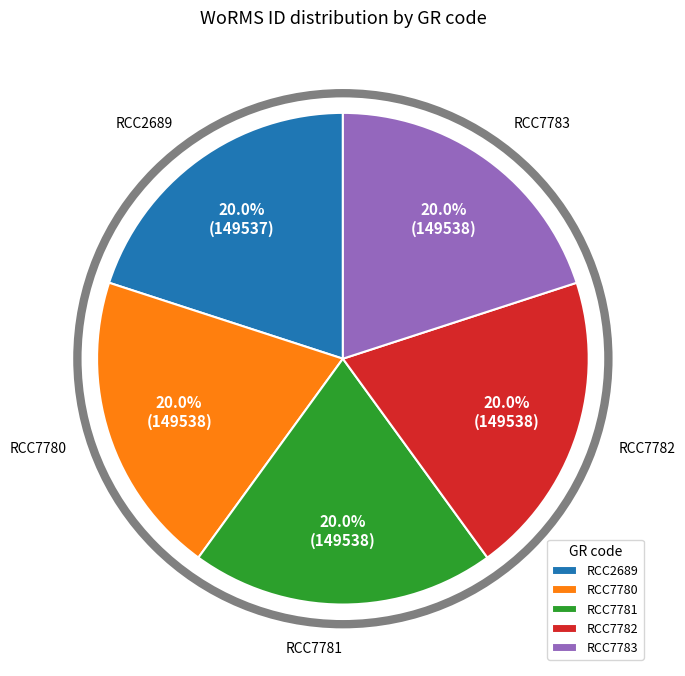

To the nearest percent, what is the average slice percentage?

20%